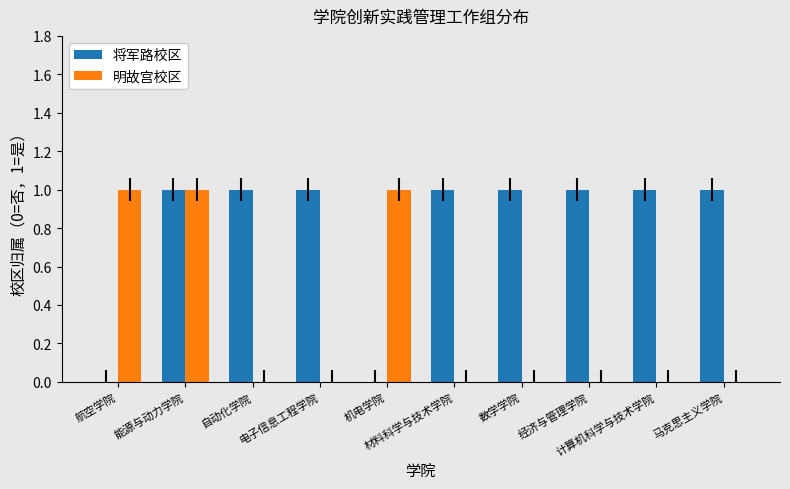

What is the greatest value displayed?

1